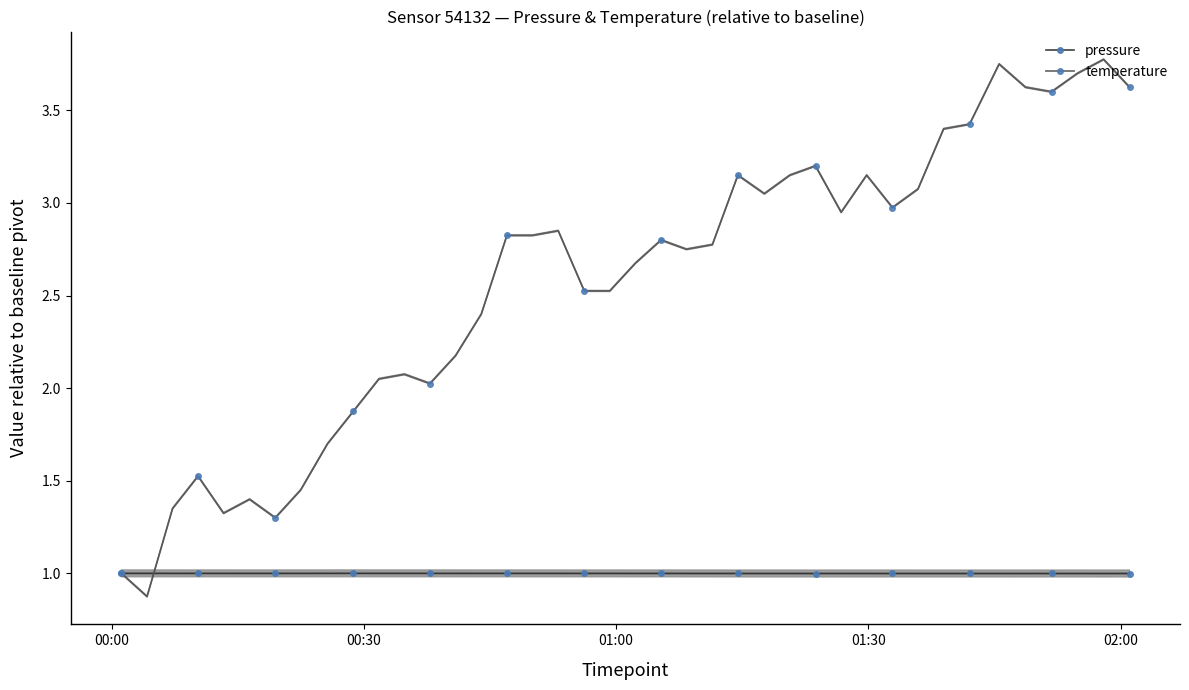

What is the minimum value for pressure?

1.0